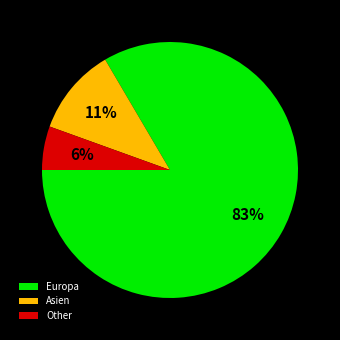

Which slice is the largest?

Europa